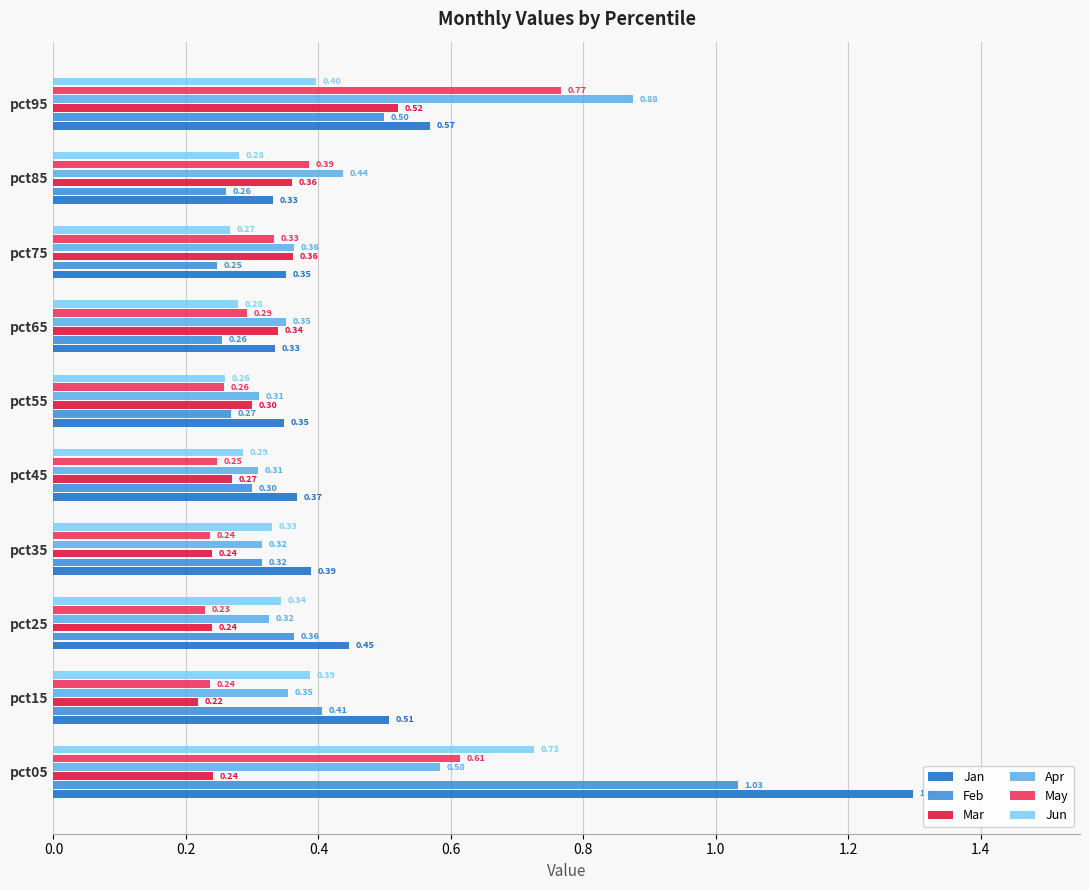

Between pct05 and pct15, which series saw the biggest shift?

Jan